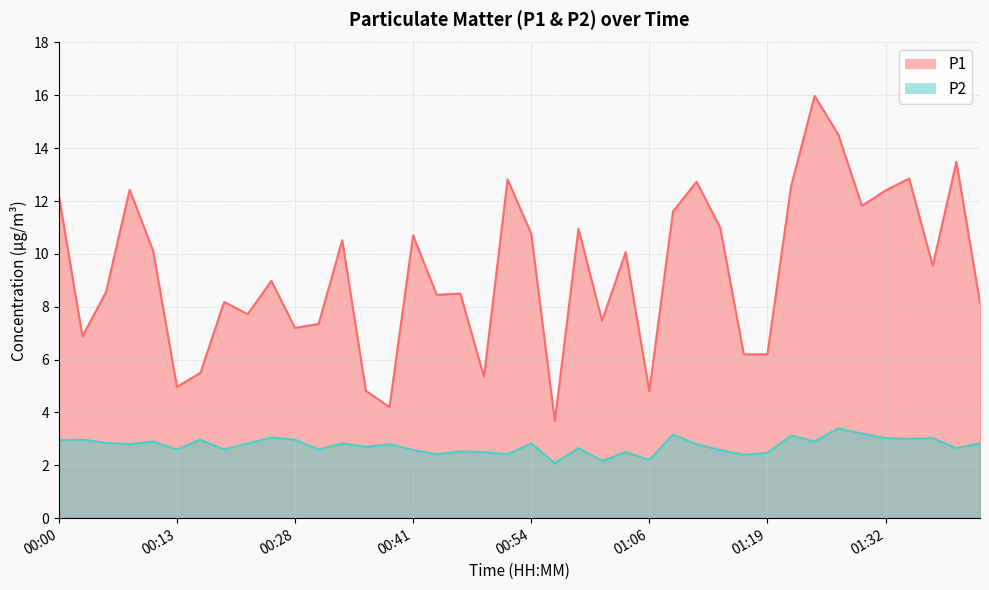

Reading left to right, extract all data points from this chart.

P1: 00:00=12.2	00:03=6.9	00:05=8.6	00:08=12.4	00:10=10.1	00:13=5.0	00:15=5.5	00:18=8.2	00:21=7.7	00:26=9.0	00:28=7.2	00:31=7.3	00:33=10.5	00:36=4.8	00:38=4.2	00:41=10.7	00:44=8.4	00:46=8.5	00:49=5.3	00:51=12.8	00:54=10.8	00:56=3.7	00:59=10.9	01:01=7.5	01:04=10.1	01:06=4.8	01:09=11.6	01:11=12.7	01:14=11.0	01:16=6.2	01:19=6.2	01:22=12.6	01:24=16.0	01:27=14.5	01:29=11.8	01:32=12.4	01:34=12.8	01:37=9.6	01:39=13.5	01:42=8.2
P2: 00:00=3.0	00:03=3.0	00:05=2.9	00:08=2.8	00:10=2.9	00:13=2.6	00:15=3.0	00:18=2.6	00:21=2.8	00:26=3.0	00:28=3.0	00:31=2.6	00:33=2.8	00:36=2.7	00:38=2.8	00:41=2.6	00:44=2.4	00:46=2.5	00:49=2.5	00:51=2.4	00:54=2.8	00:56=2.1	00:59=2.6	01:01=2.2	01:04=2.5	01:06=2.2	01:09=3.2	01:11=2.8	01:14=2.6	01:16=2.4	01:19=2.5	01:22=3.1	01:24=2.9	01:27=3.4	01:29=3.2	01:32=3.0	01:34=3.0	01:37=3.0	01:39=2.6	01:42=2.8